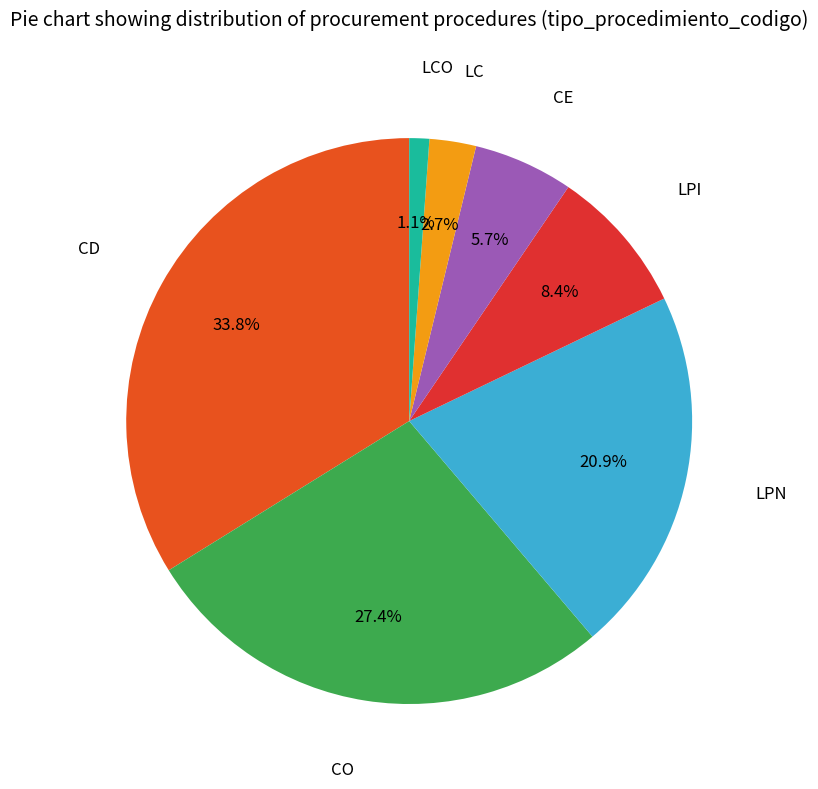

Count the number of slices in the pie.

7